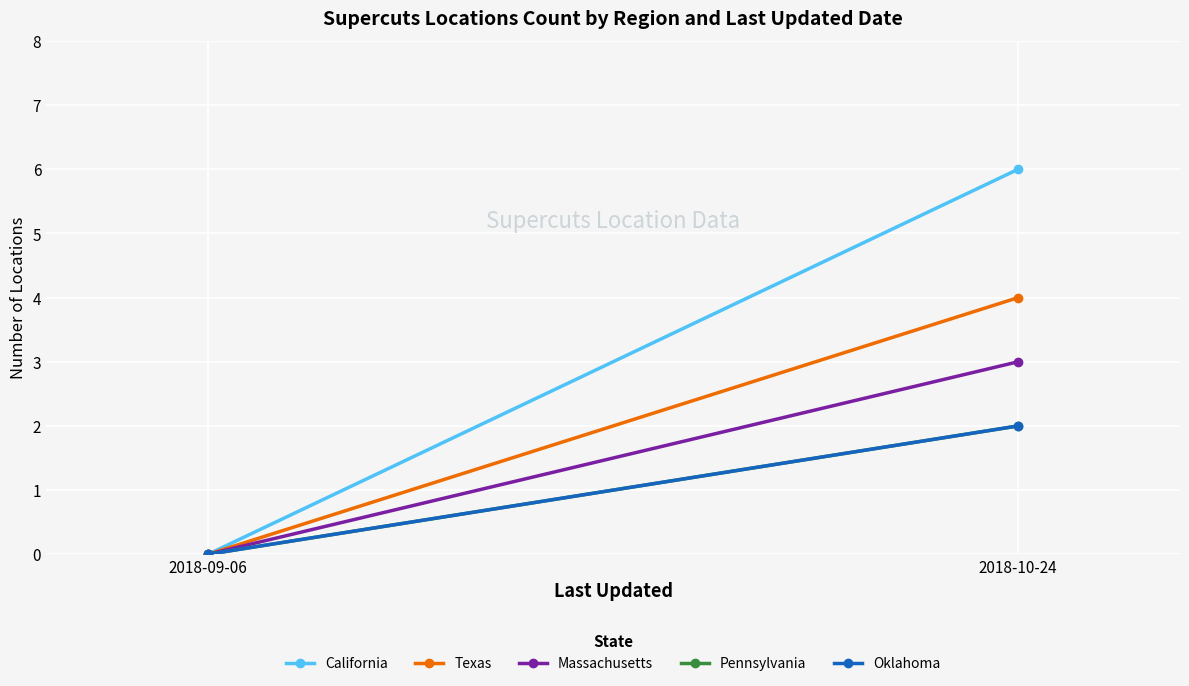

Which label corresponds to the largest value in the chart?

2018-10-24